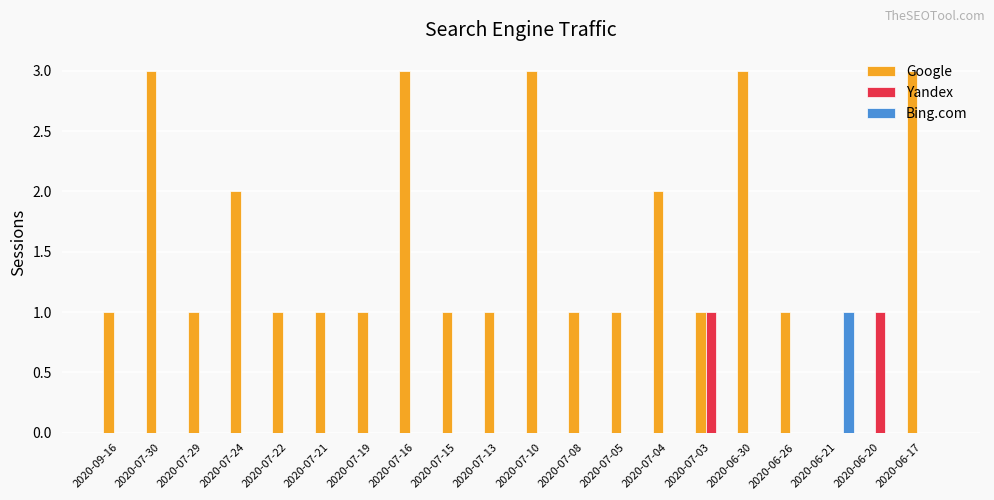

Between 2020-07-10 and 2020-06-21, which series saw the biggest shift?

Google